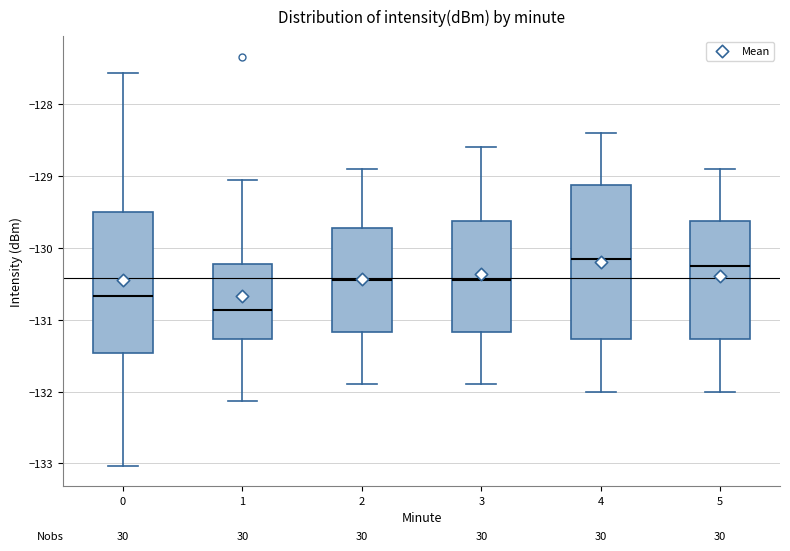

Which box has the lowest median line?

1